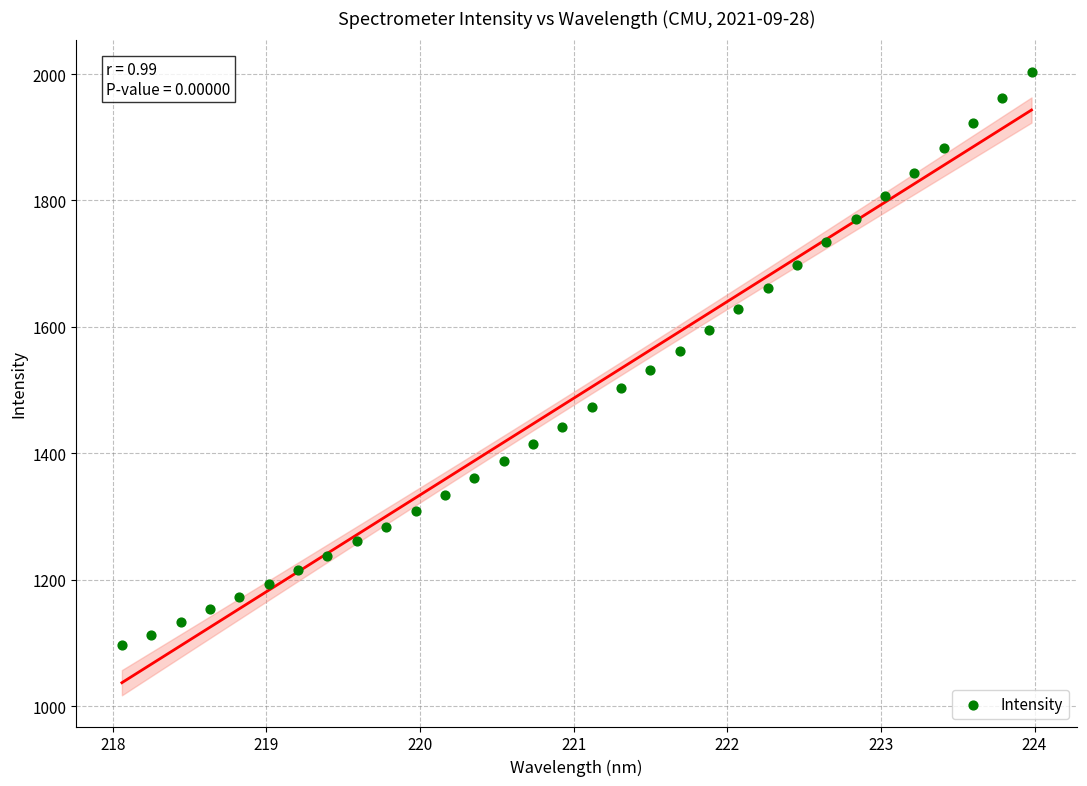

What is the range of X values (max minus min)?

5.9